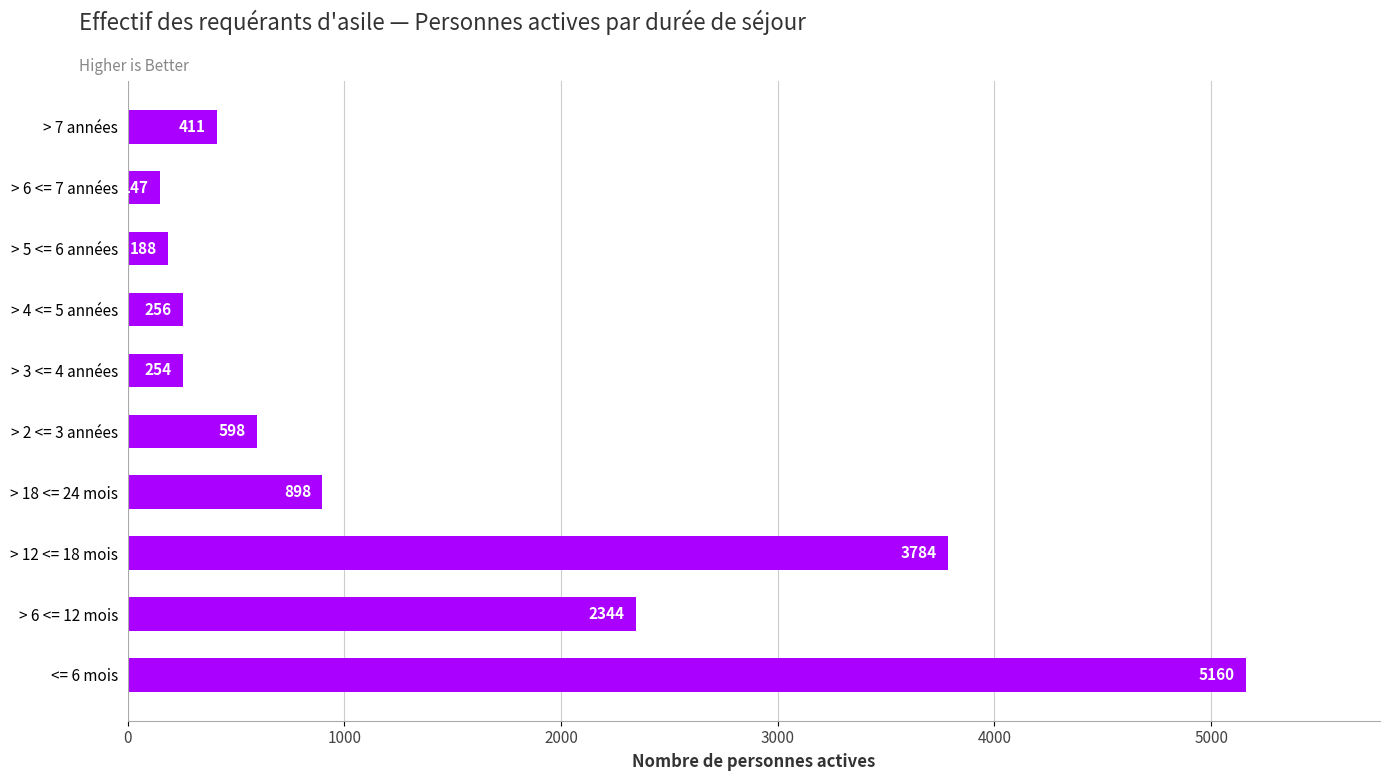

Reading bottom to top, transcribe all the data shown in this chart.

5160	2344	3784	898	598	254	256	188	147	411